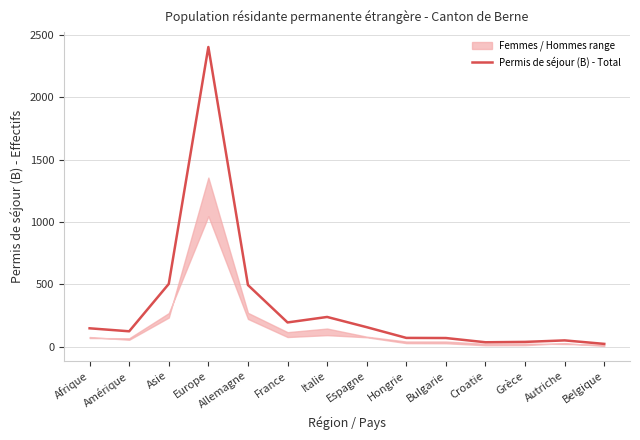

What is the label of the 9th point from the right?

France